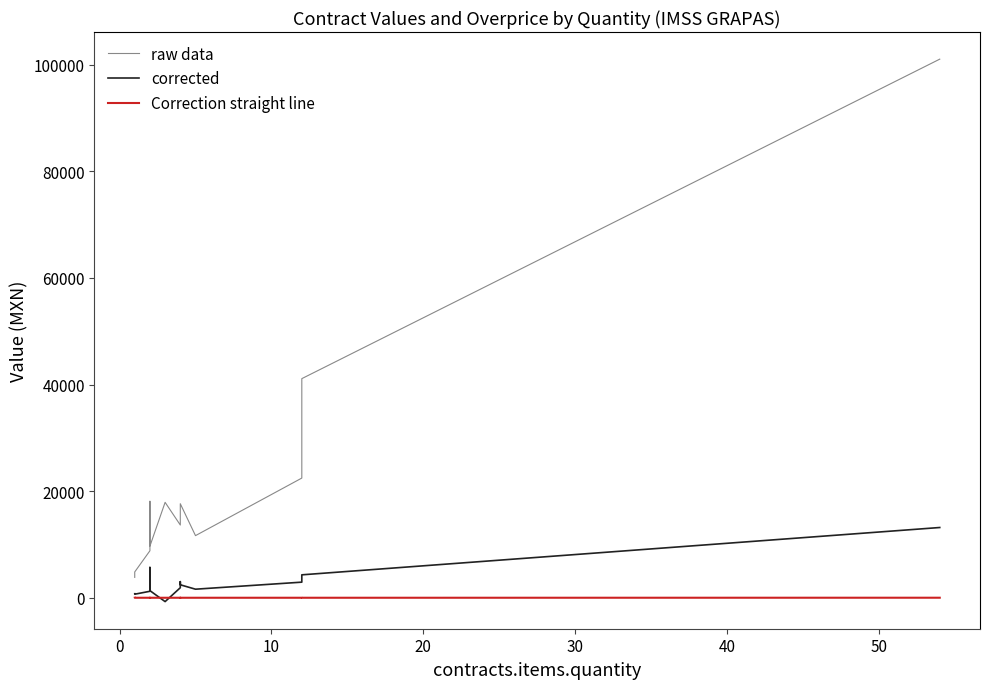

What is the average value of the Correction straight line series?

1.2